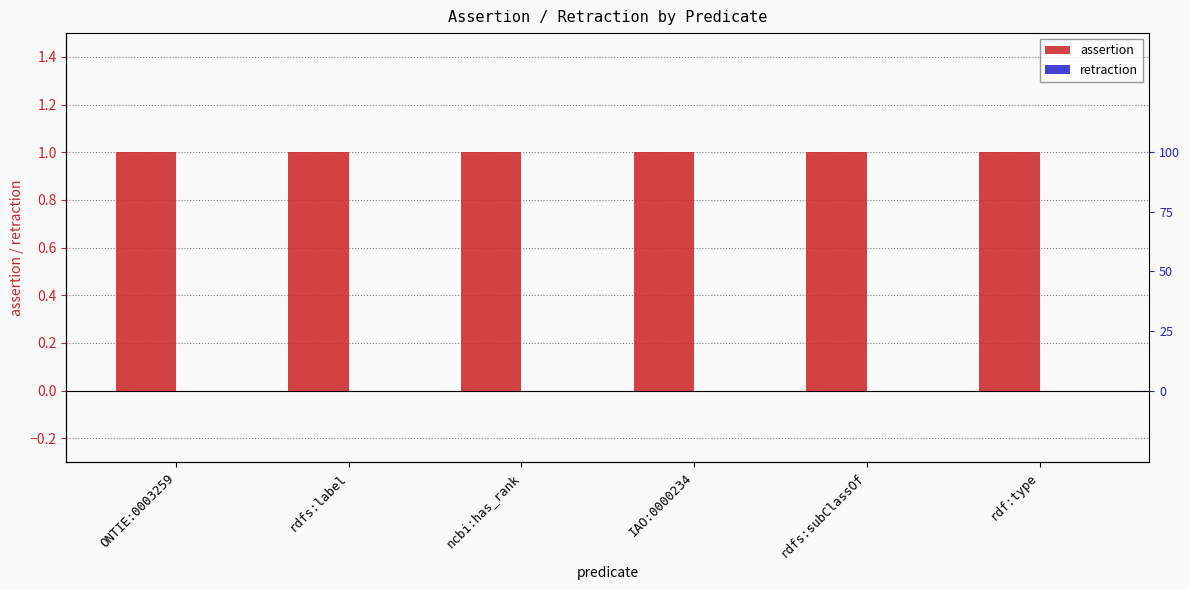

What is the spread (max minus min) of values at ncbi:has_rank?

1